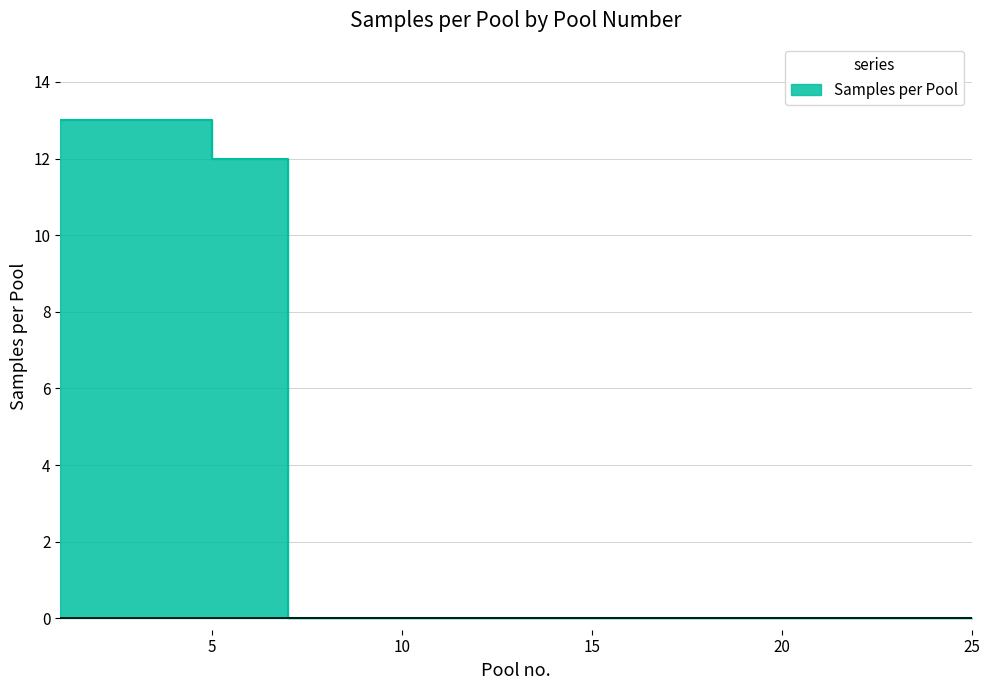

What is the difference between the maximum and minimum values?

13